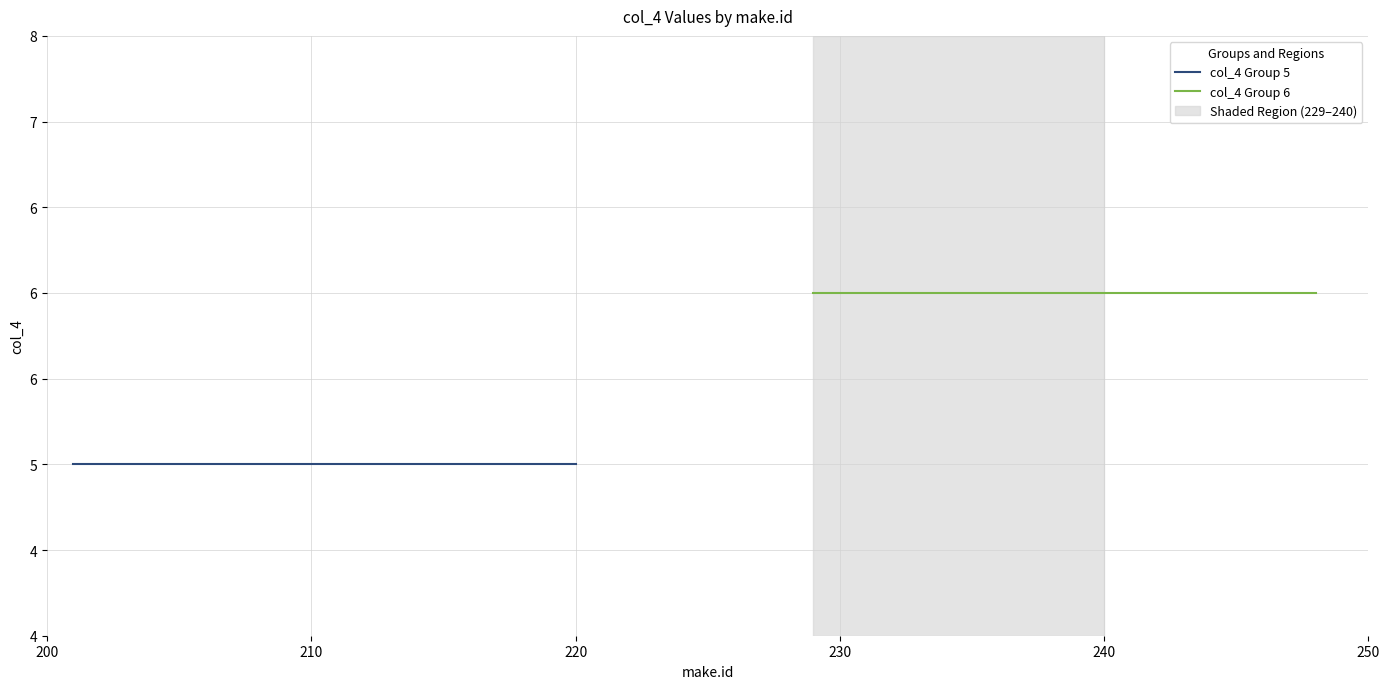

What is the sum of all col_4 Group 5 values?

100